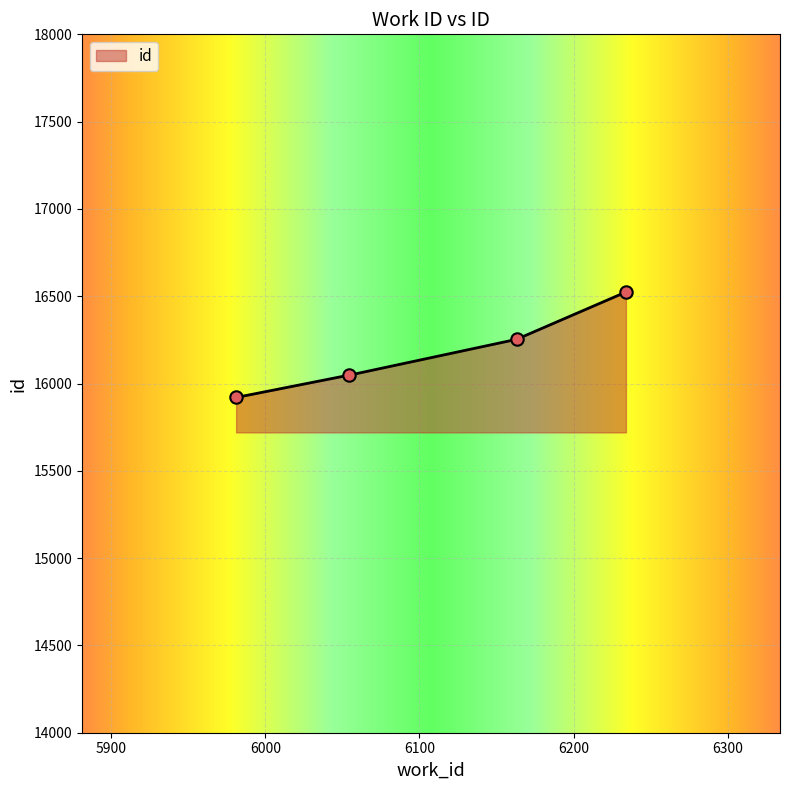

What is the change in value from 5981 to 6234?

+604